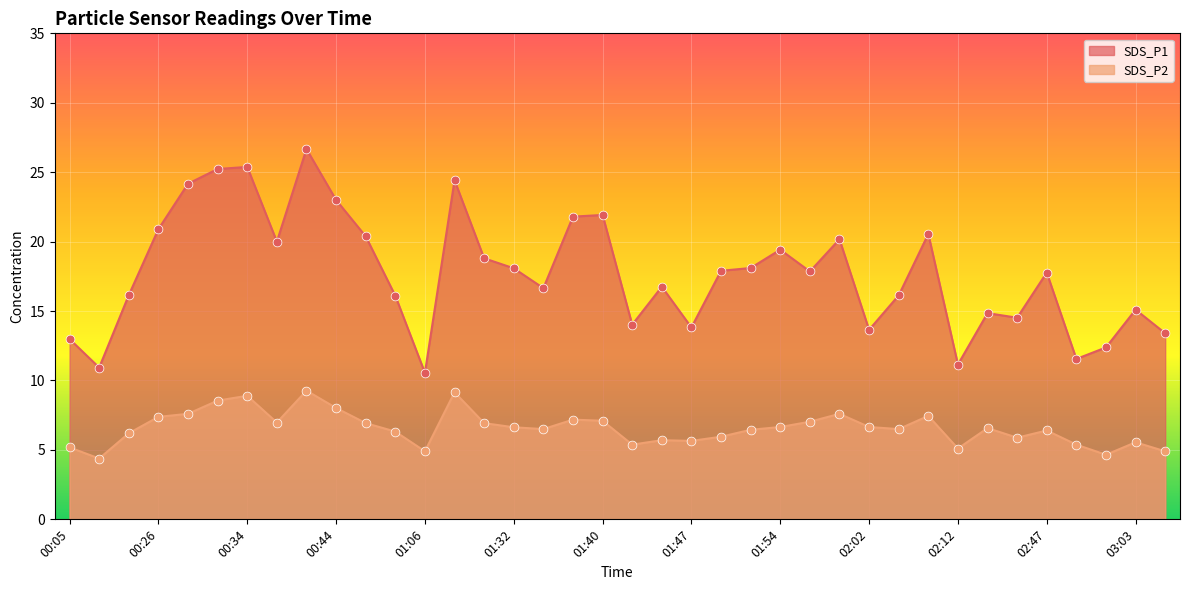

Which series has the largest total across all categories?

SDS_P1